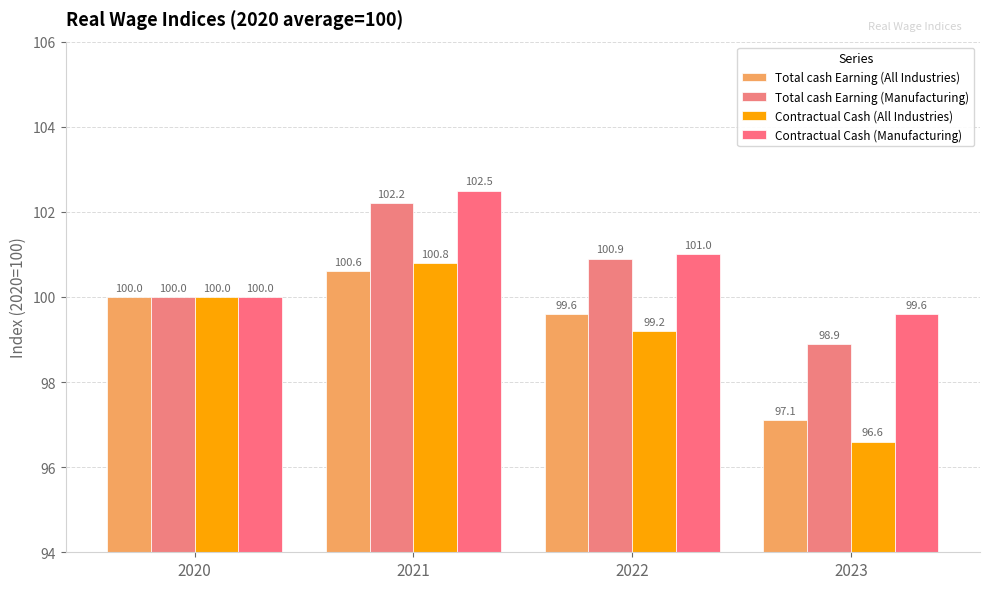

Which has a higher value, 2023 or 2021?

2021